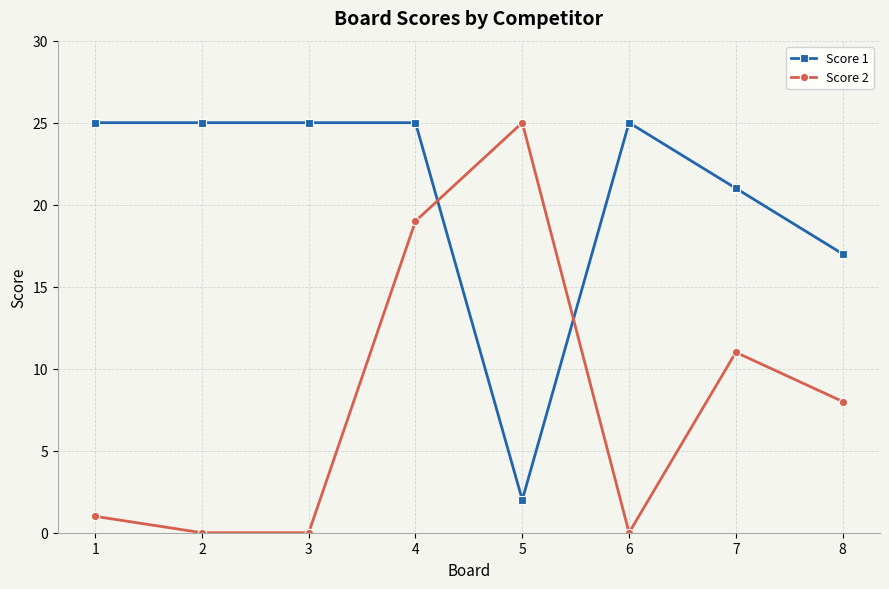

What is the greatest value displayed?

25